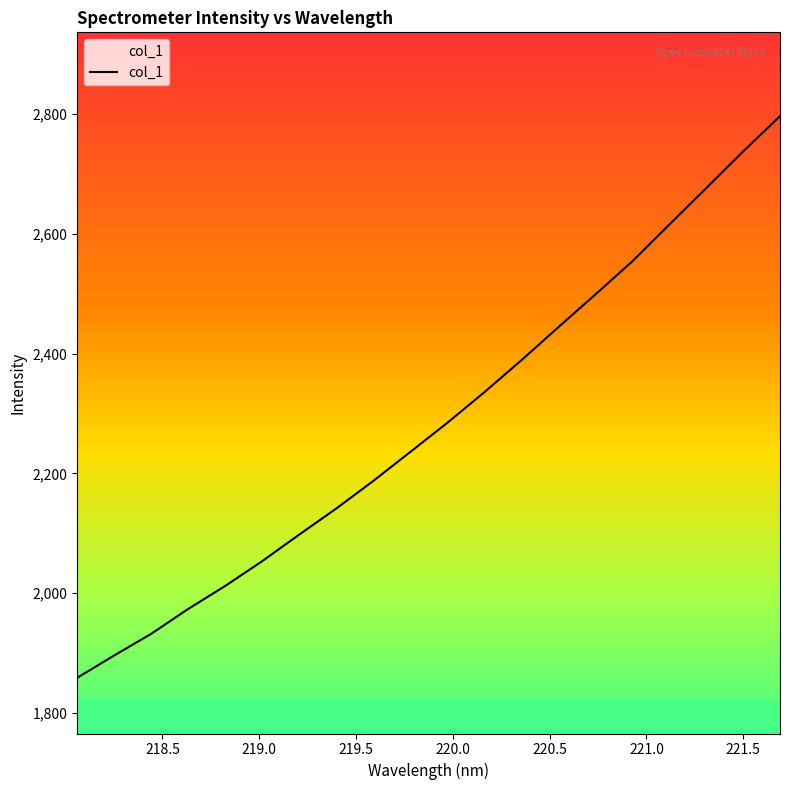

What is the smallest value displayed?

1858.9